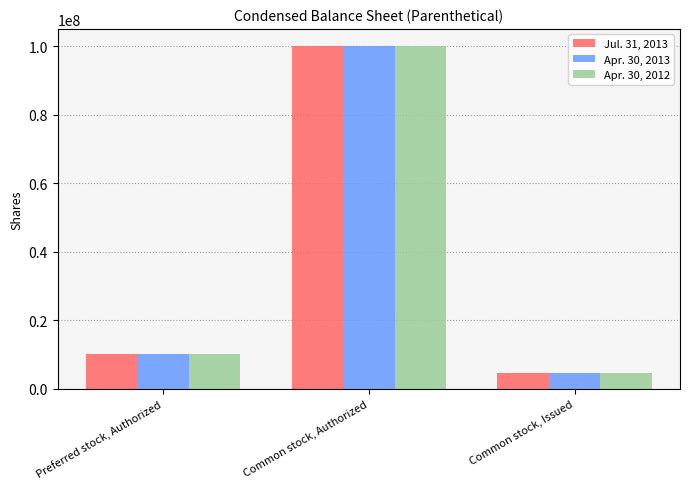

What are all the series names shown in the legend?

Jul. 31, 2013, Apr. 30, 2013, Apr. 30, 2012